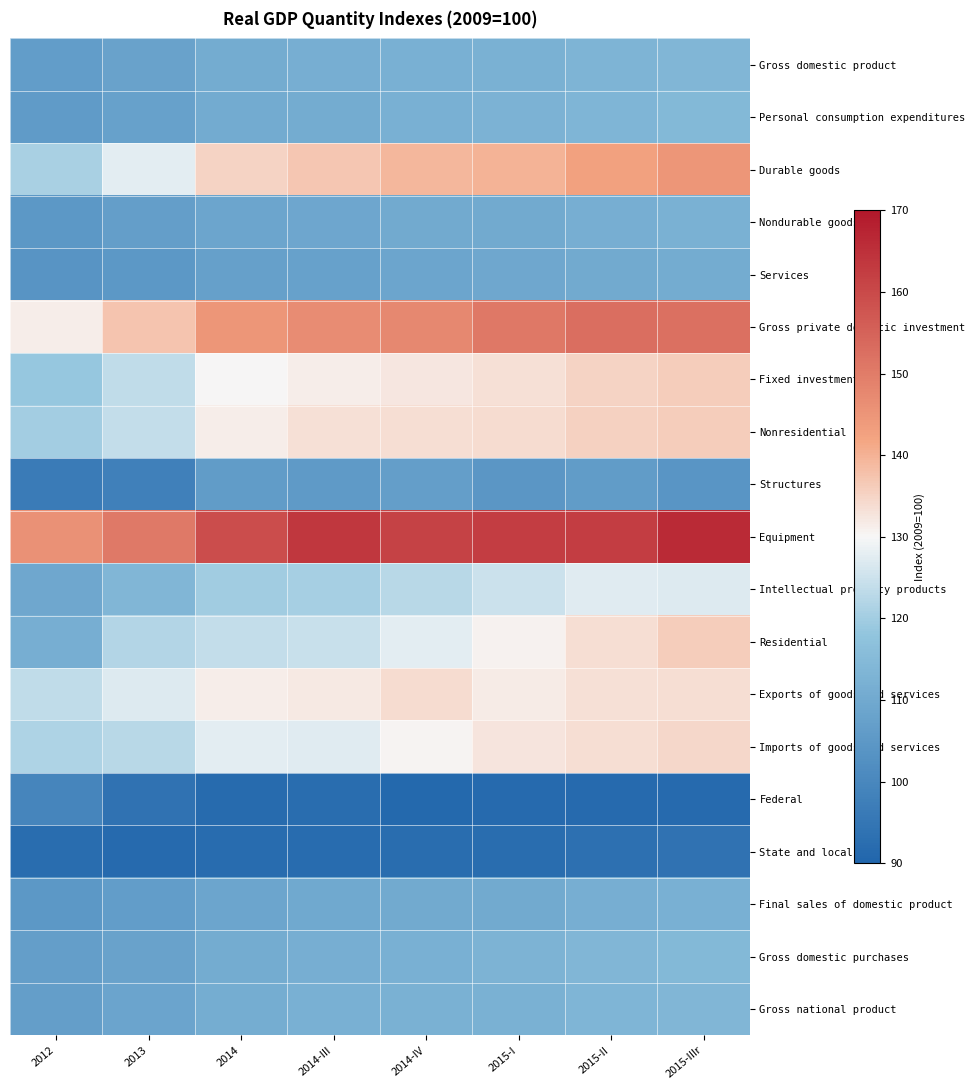

Reading left to right, transcribe all the data shown in this chart.

Gross domestic product: 2012=106.5	2013=108.1	2014=110.7	2014-III=111.4	2014-IV=112.0	2015-I=112.2	2015-II=113.3	2015-IIIr=113.9
Personal consumption expenditures: 2012=105.8	2013=107.5	2014=110.4	2014-III=110.9	2014-IV=112.0	2015-I=112.5	2015-II=113.5	2015-IIIr=114.4
Durable goods: 2012=120.8	2013=127.8	2014=135.3	2014-III=137.1	2014-IV=139.1	2015-I=139.8	2015-II=142.5	2015-IIIr=144.8
Nondurable goods: 2012=104.7	2013=106.7	2014=108.9	2014-III=109.2	2014-IV=110.0	2015-I=110.2	2015-II=111.4	2015-IIIr=112.5
Services: 2012=103.9	2013=104.9	2014=107.5	2014-III=107.8	2014-IV=108.9	2015-I=109.5	2015-II=110.2	2015-IIIr=110.8
Gross private domestic investment: 2012=131.3	2013=137.2	2014=144.7	2014-III=146.9	2014-IV=147.6	2015-I=150.7	2015-II=152.5	2015-IIIr=152.4
Fixed investment: 2012=118.5	2013=123.5	2014=130.0	2014-III=131.5	2014-IV=132.3	2015-I=133.4	2015-II=135.0	2015-IIIr=136.2
Nonresidential: 2012=120.2	2013=123.9	2014=131.5	2014-III=133.2	2014-IV=133.5	2015-I=134.0	2015-II=135.3	2015-IIIr=136.1
Structures: 2012=96.5	2013=98.1	2014=106.0	2014-III=105.5	2014-IV=106.6	2015-I=104.6	2015-II=106.2	2015-IIIr=104.2
Equipment: 2012=145.8	2013=150.5	2014=159.3	2014-III=163.4	2014-IV=161.4	2015-I=162.3	2015-II=162.5	2015-IIIr=166.2
Intellectual property products: 2012=109.6	2013=113.8	2014=119.7	2014-III=120.5	2014-IV=122.5	2015-I=124.7	2015-II=127.2	2015-IIIr=127.0
Residential: 2012=111.3	2013=121.9	2014=124.0	2014-III=124.5	2014-IV=127.5	2015-I=130.6	2015-II=133.6	2015-IIIr=136.0
Exports of goods and services: 2012=123.6	2013=127.1	2014=131.4	2014-III=132.0	2014-IV=133.8	2015-I=131.7	2015-II=133.4	2015-IIIr=133.7
Imports of goods and services: 2012=121.5	2013=122.8	2014=127.5	2014-III=127.3	2014-IV=130.5	2015-I=132.7	2015-II=133.7	2015-IIIr=134.4
Federal: 2012=99.7	2013=94.0	2014=91.7	2014-III=92.4	2014-IV=91.0	2015-I=91.3	2015-II=91.3	2015-IIIr=91.3
State and local: 2012=92.3	2013=91.4	2014=92.0	2014-III=92.1	2014-IV=92.4	2015-I=92.2	2015-II=93.2	2015-IIIr=93.8
Final sales of domestic product: 2012=105.0	2013=106.5	2014=109.0	2014-III=109.7	2014-IV=110.3	2015-I=110.2	2015-II=111.3	2015-IIIr=112.0
Gross domestic purchases: 2012=106.7	2013=108.0	2014=110.7	2014-III=111.4	2014-IV=112.2	2015-I=112.9	2015-II=113.9	2015-IIIr=114.5
Gross national product: 2012=106.8	2013=108.4	2014=111.1	2014-III=111.9	2014-IV=112.4	2015-I=112.4	2015-II=113.5	2015-IIIr=113.8